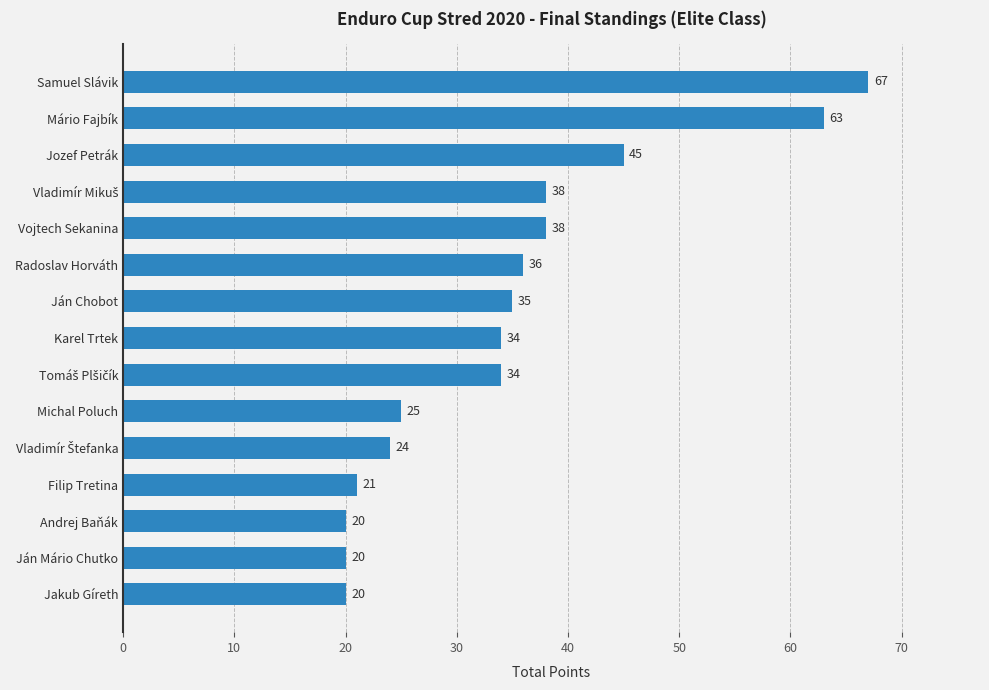

What is the change in value from Ján Mário Chutko to Radoslav Horváth?

+16